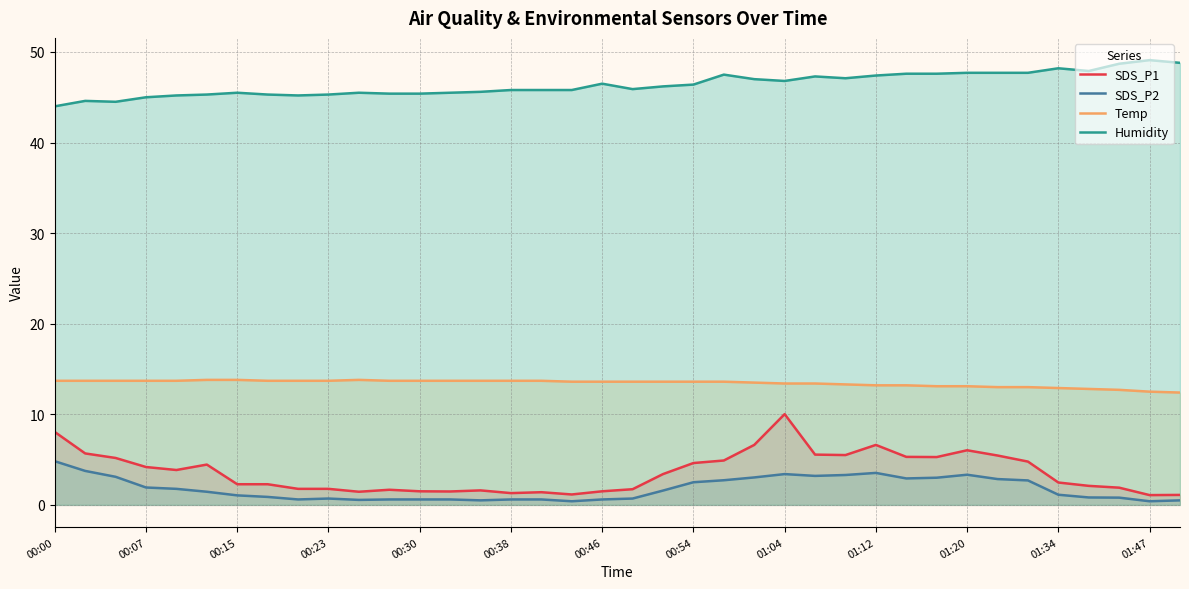

What are all the series names shown in the legend?

SDS_P1, SDS_P2, Temp, Humidity